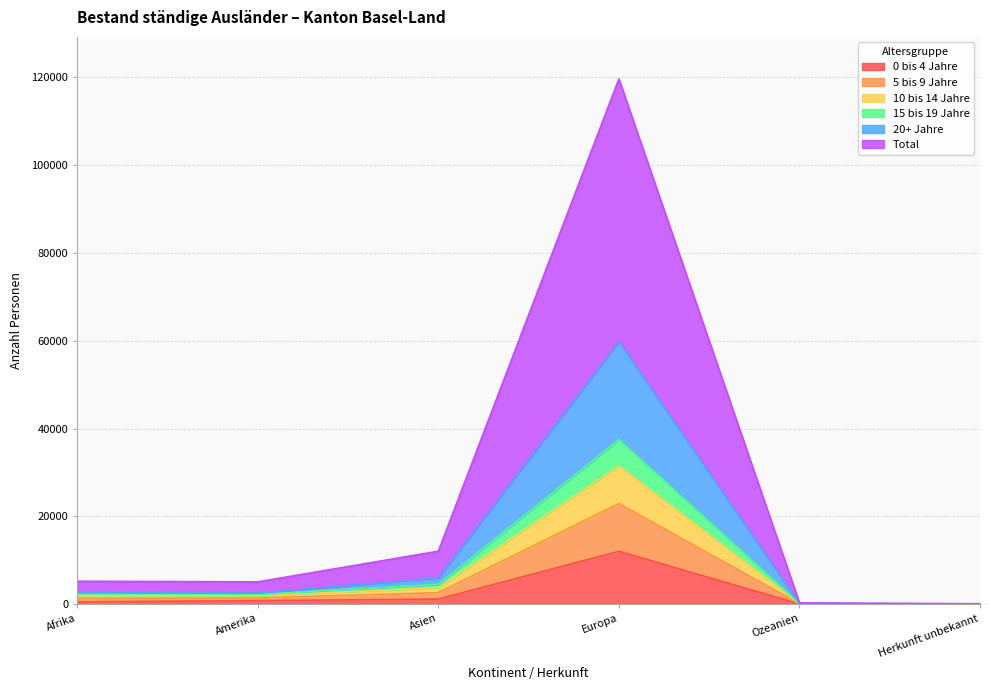

The 10 bis 14 Jahre series shows 118 at Ozeanien. True or false?

True